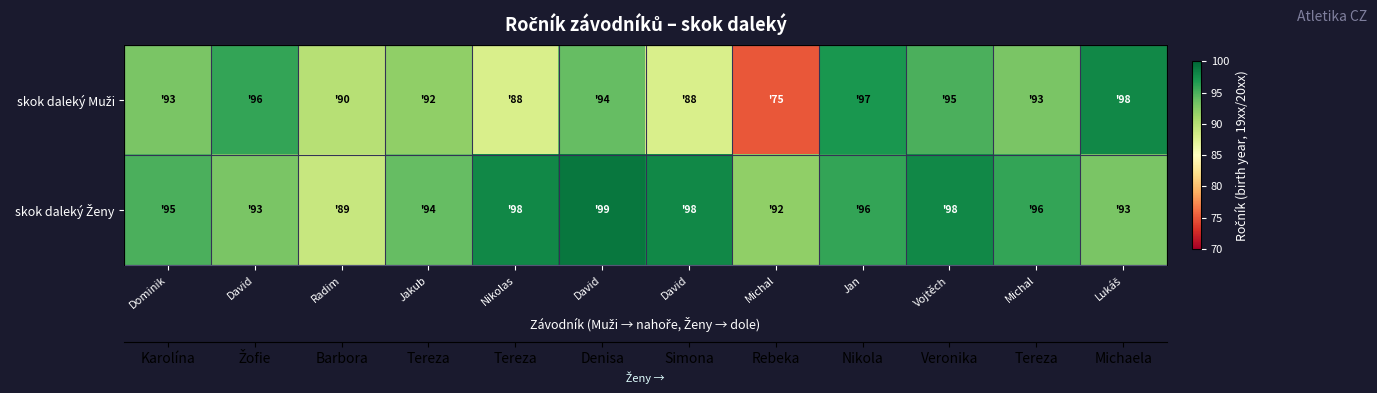

List the series in order of their overall mean, lowest first.

skok daleký Muži, skok daleký Ženy